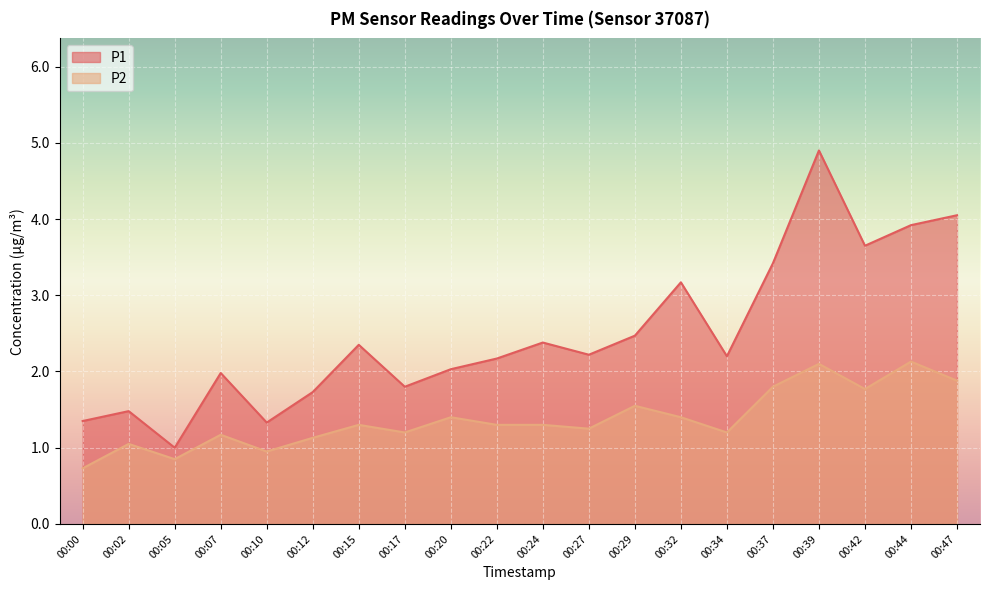

What is the value of the P2 point at the 19th from the left?

2.1